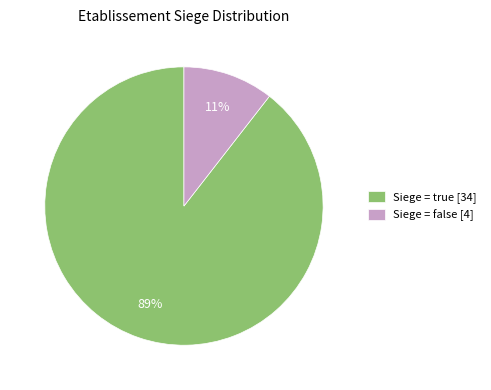

How many segments does this pie chart have?

2